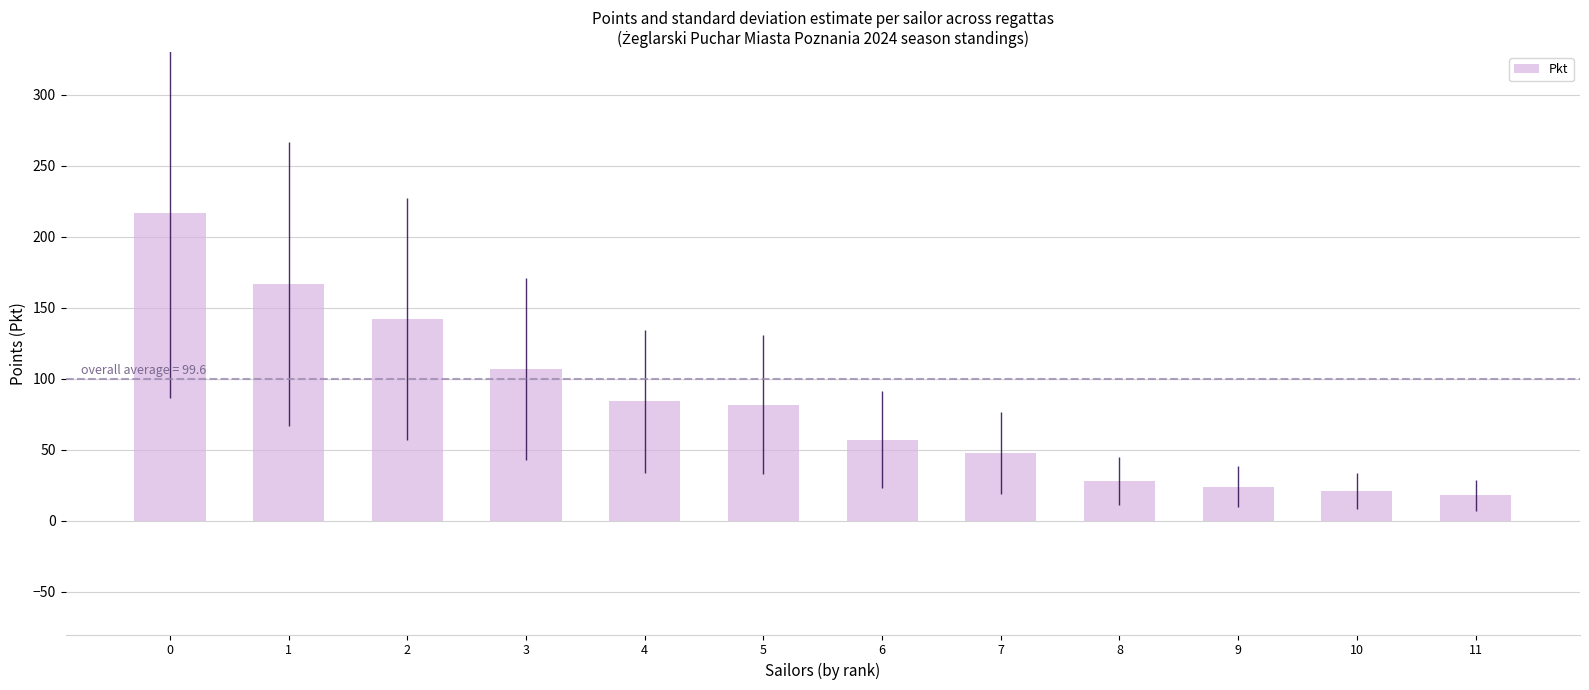

What is the sum of all values?

994.2